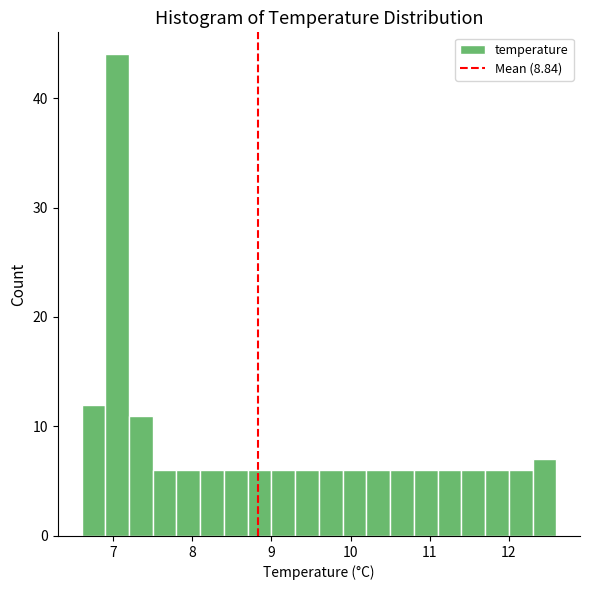

Around what value on the x-axis is the tallest bar? Give the approximate position of its centre, as read against the axis.

7.1